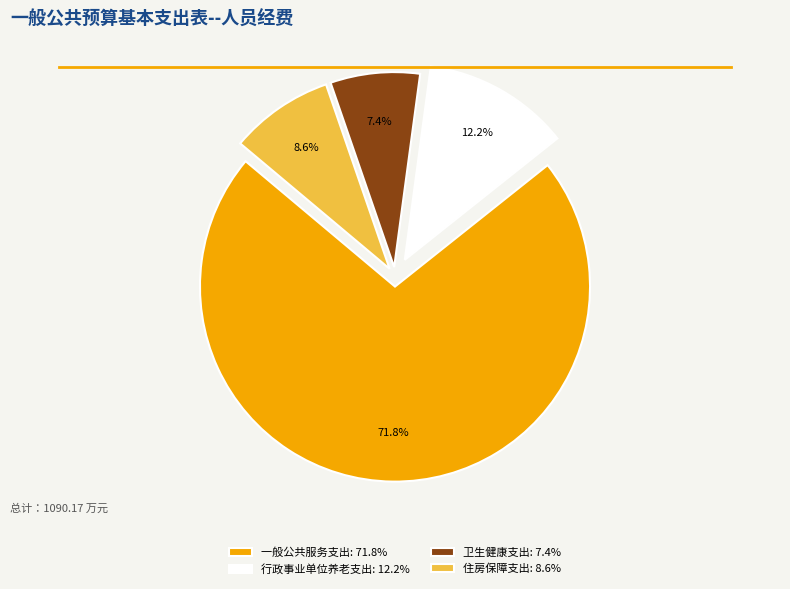

Is there a majority slice in this chart?

Yes